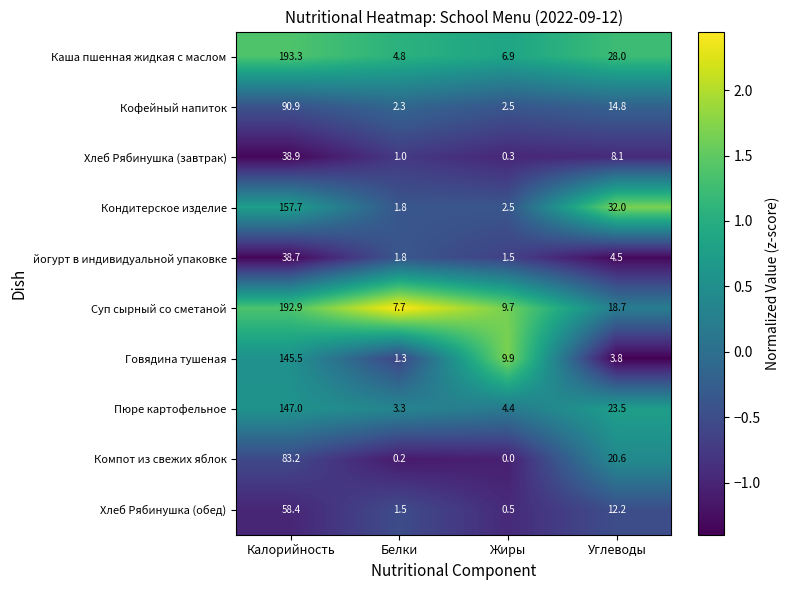

Which series has the largest total across all categories?

Каша пшенная жидкая с маслом